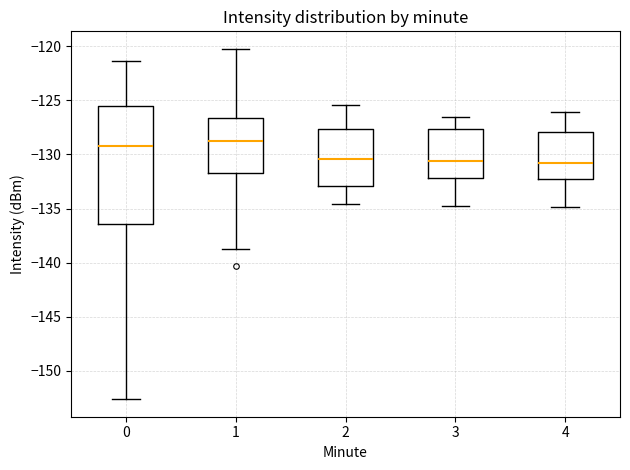

Which box is the tallest, from its lower edge to its upper edge?

0